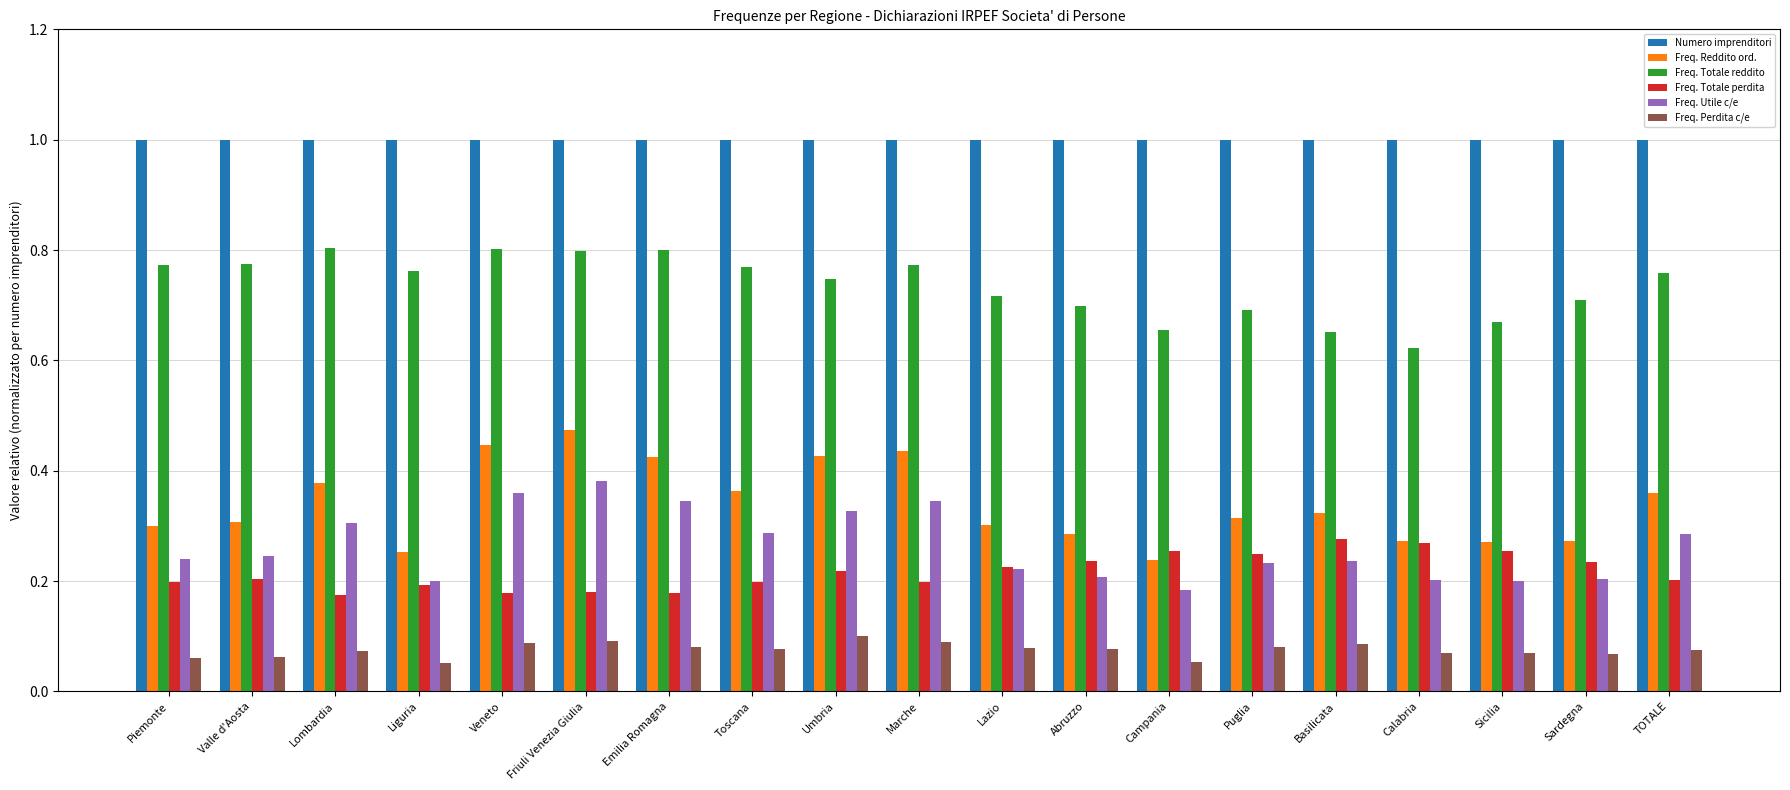

What is the sum of all Freq. Totale reddito values?

14.0